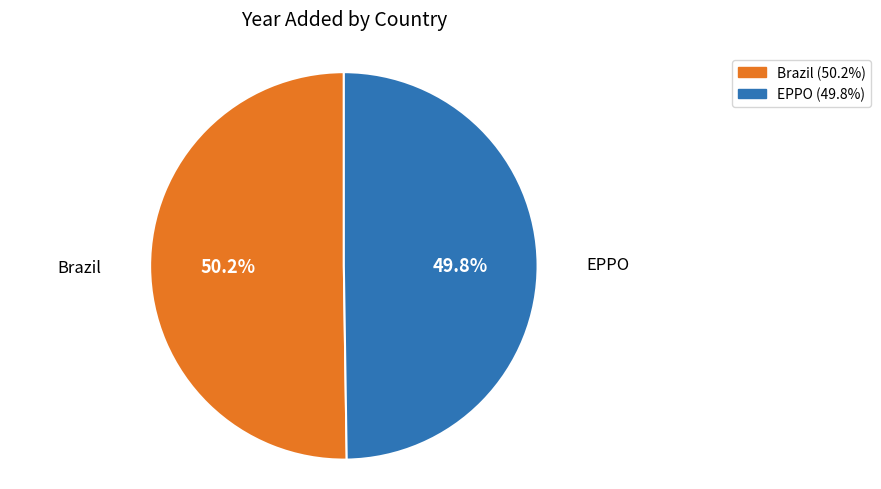

Is there any slice that represents more than half of the pie?

Yes